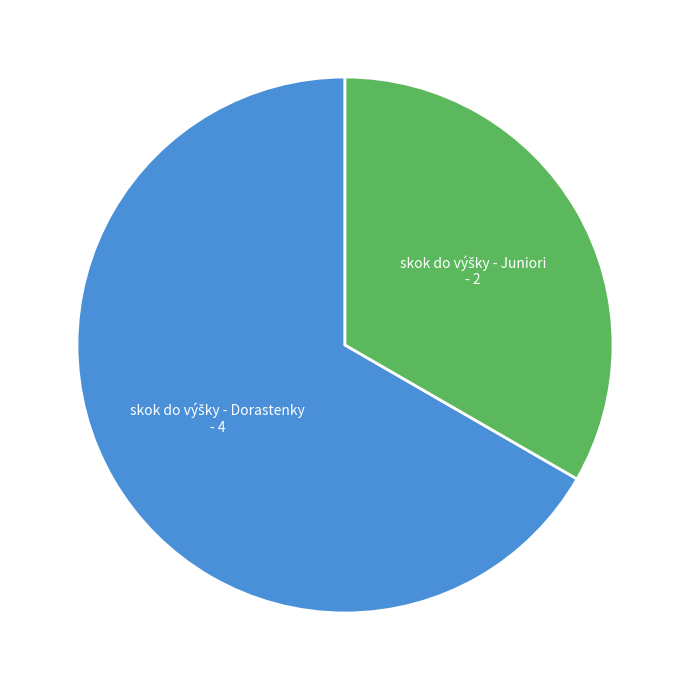

Does any single category account for the majority?

Yes